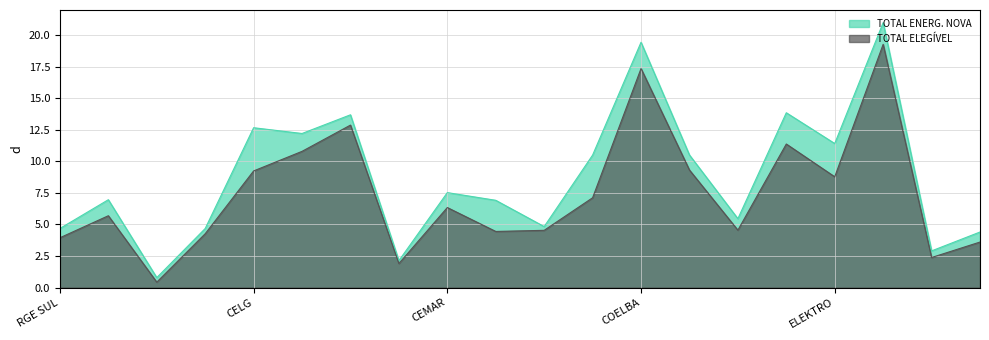

At which category is the sum across all series the highest?

ELETROPAULO